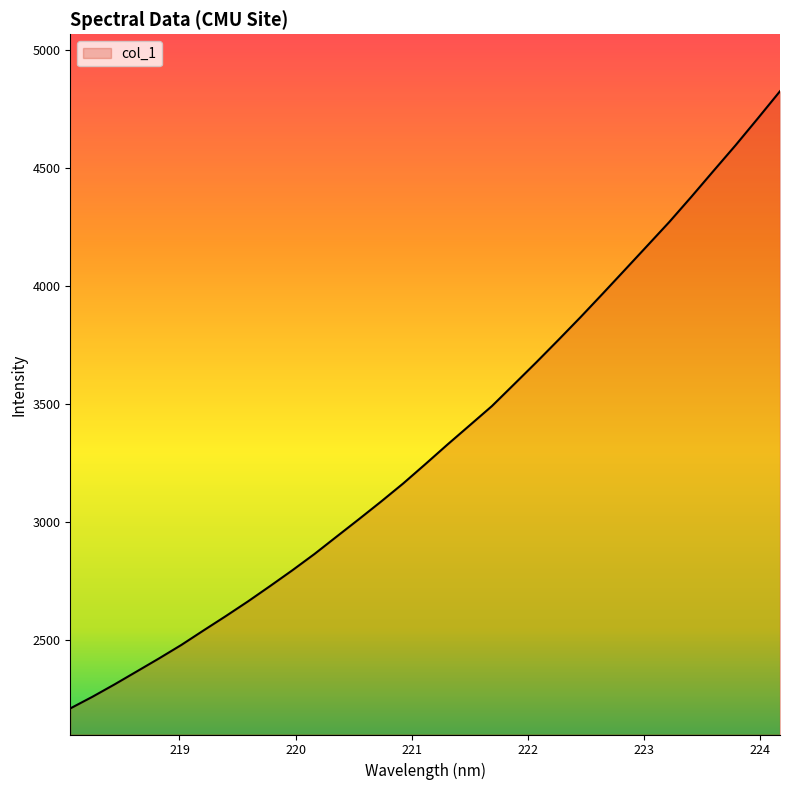

What is the minimum value shown in the chart?

2209.5